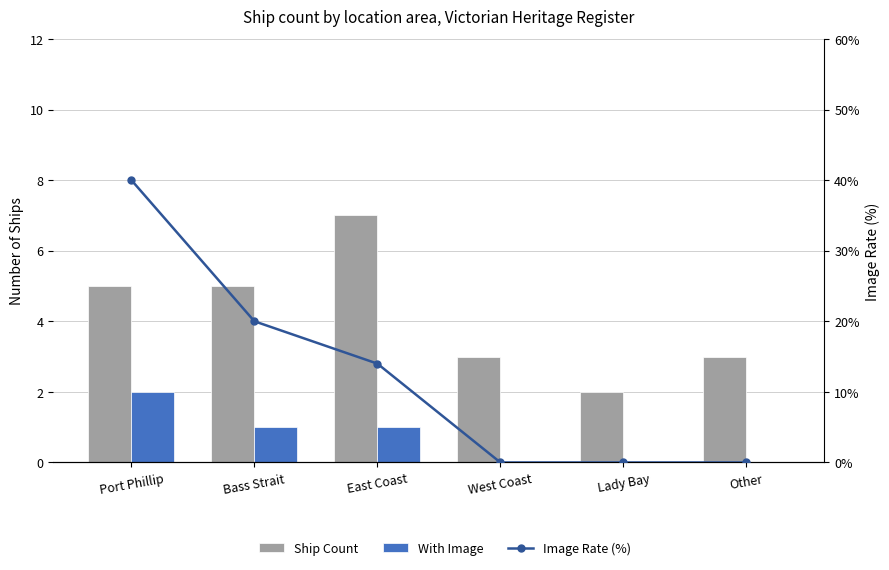

Where does the Image Rate (%) series first go above 14?

Port Phillip